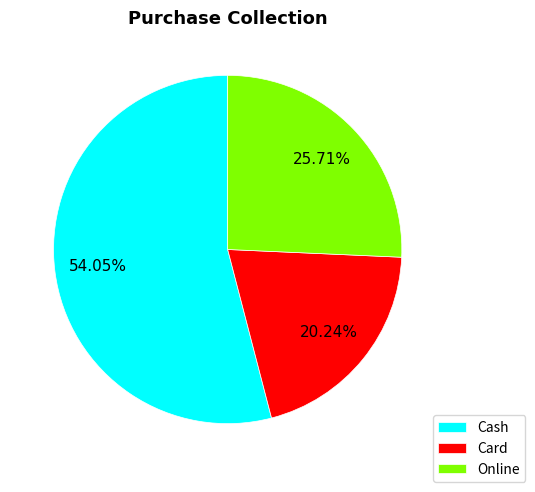

What is the total percentage of Card and Cash?

74.3%